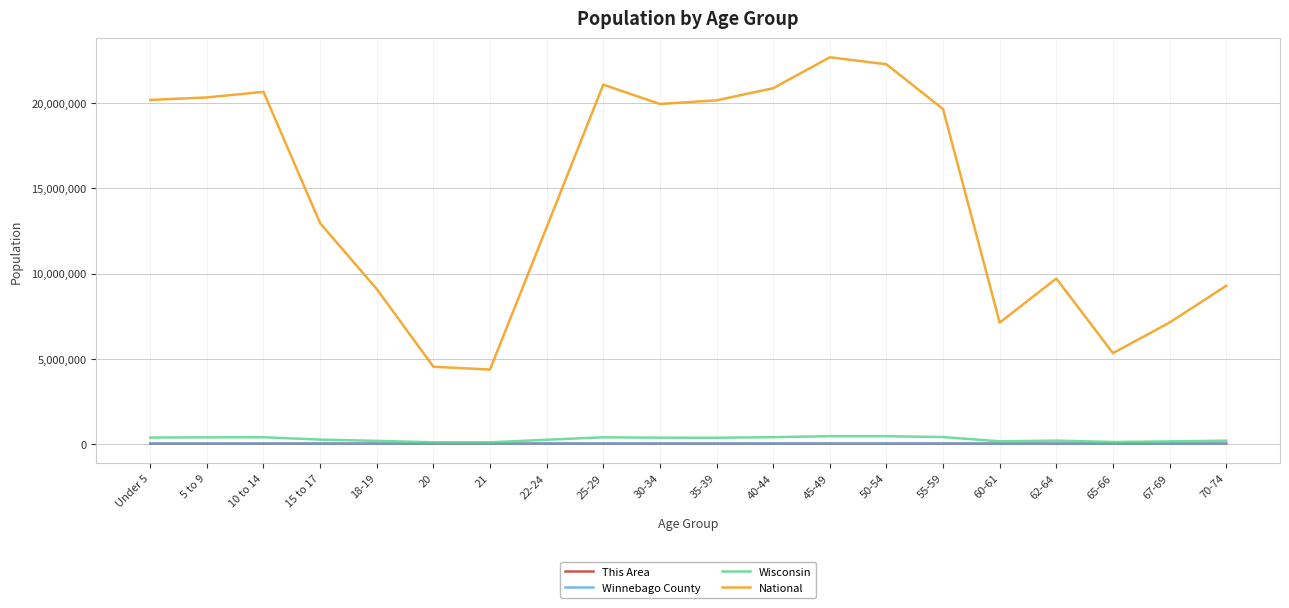

The Wisconsin series shows 349347 at 30-34. True or false?

True